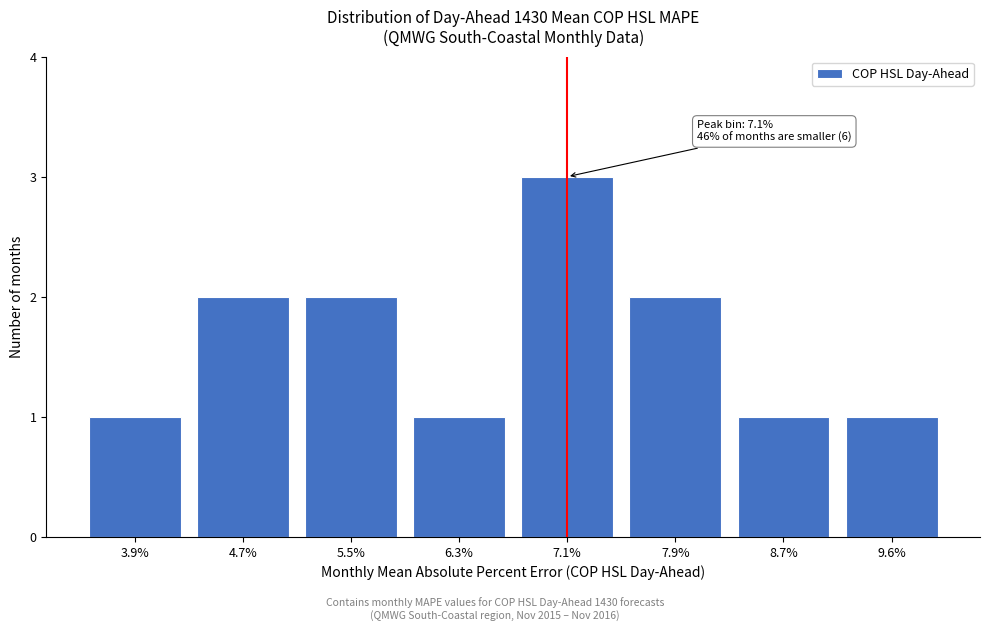

Reading left to right, what are all the values shown in this chart?

3.9%=1	4.7%=2	5.5%=2	6.3%=1	7.1%=3	7.9%=2	8.7%=1	9.6%=1